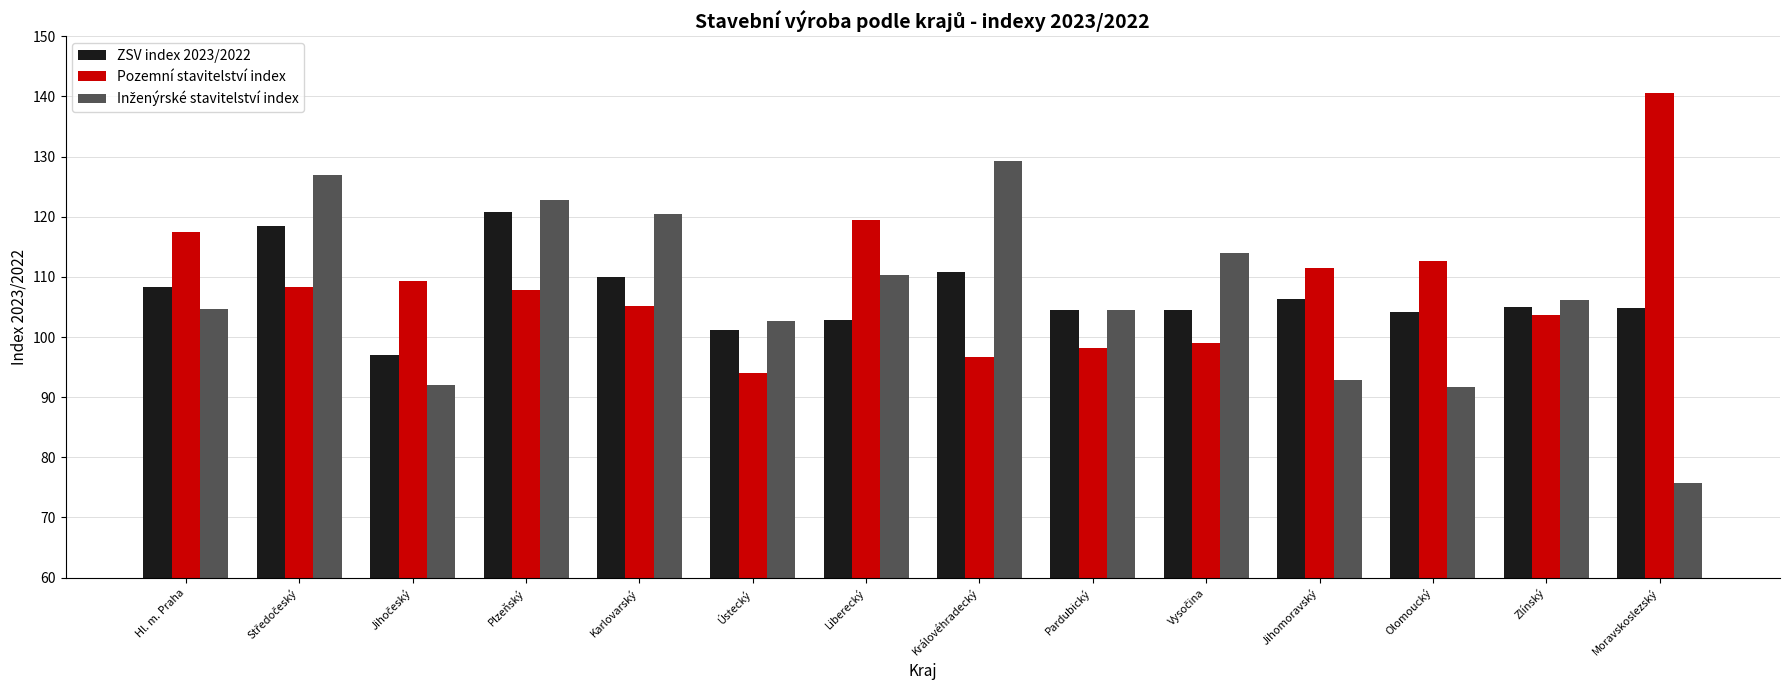

What is the total value across all series at Hl. m. Praha?

330.5